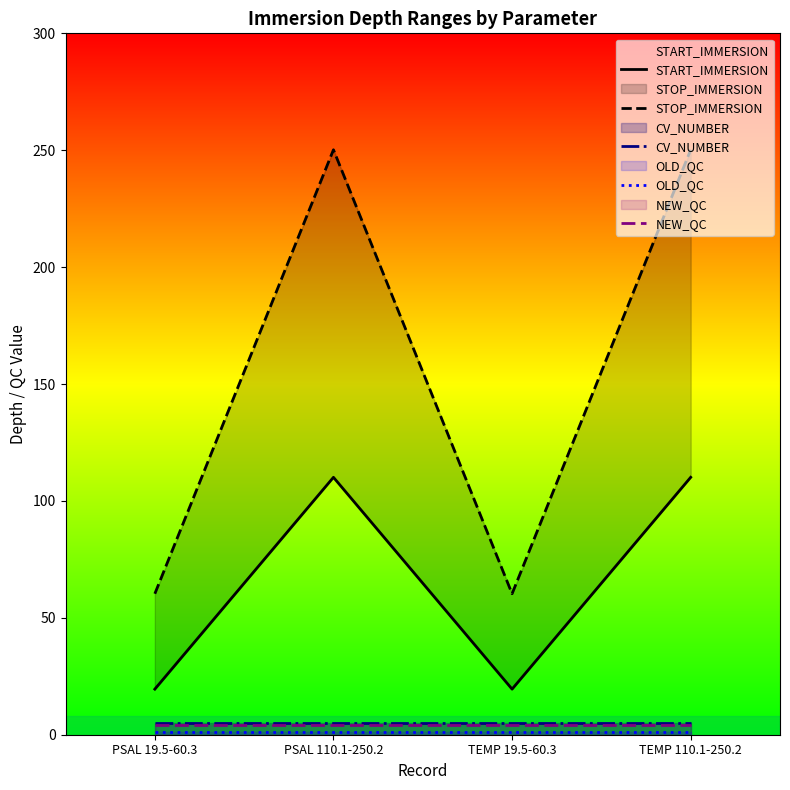

True or false: START_IMMERSION has a value of 19.5 at PSAL 19.5-60.3.

True